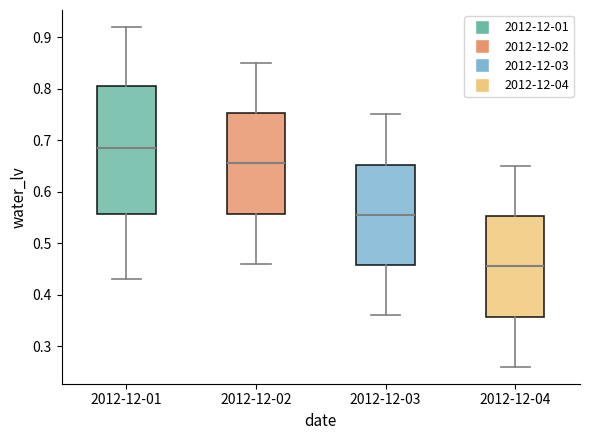

Reading left to right, transcribe this box plot: for each box, give where its median line is, the range the box spans, and where its two whiskers end, as read against the y-axis. The values are not printed on the chart, so give them approximately, as read against the axis.

2012-12-01: median 0.69, box 0.56 to 0.81, whiskers 0.43 to 0.92
2012-12-02: median 0.66, box 0.56 to 0.75, whiskers 0.46 to 0.85
2012-12-03: median 0.56, box 0.46 to 0.65, whiskers 0.36 to 0.75
2012-12-04: median 0.46, box 0.36 to 0.55, whiskers 0.26 to 0.65